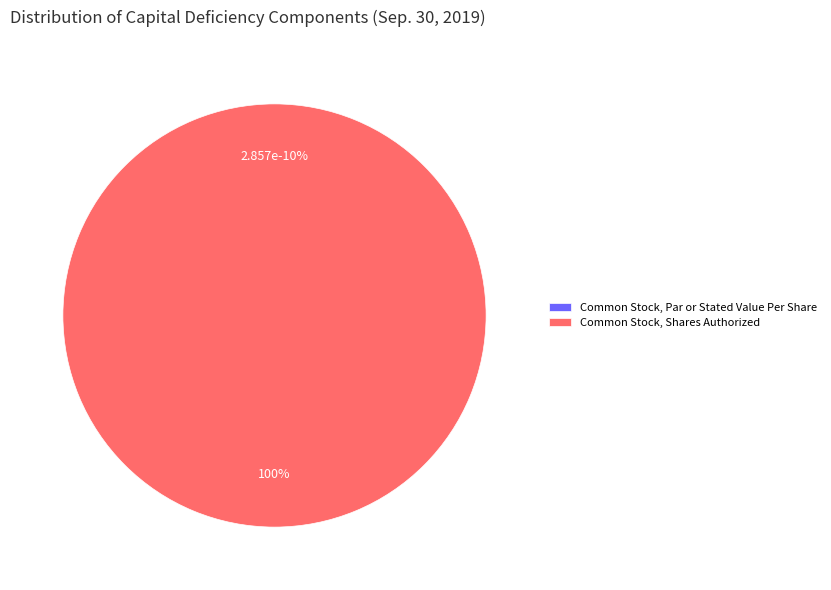

Is Common Stock, Par or Stated Value Per Share the majority of the pie?

No